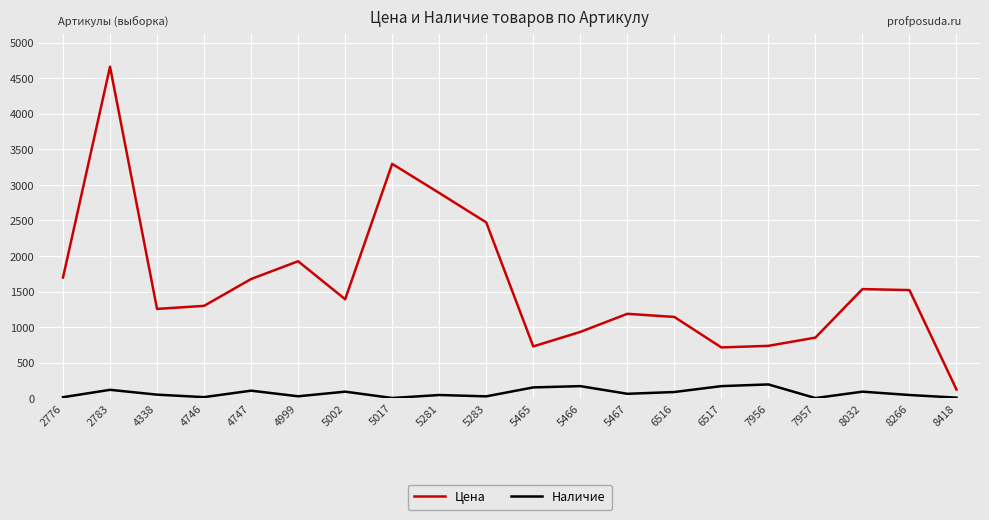

At which category is the sum across all series the highest?

2783